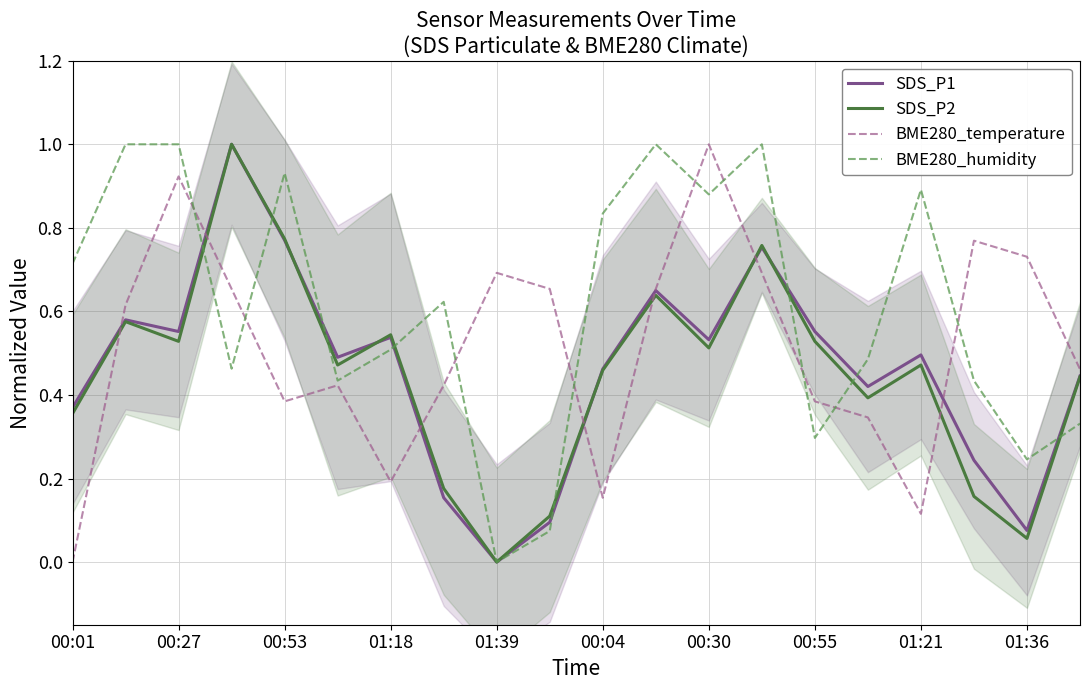

At how many categories does at least one series exceed 0?

20